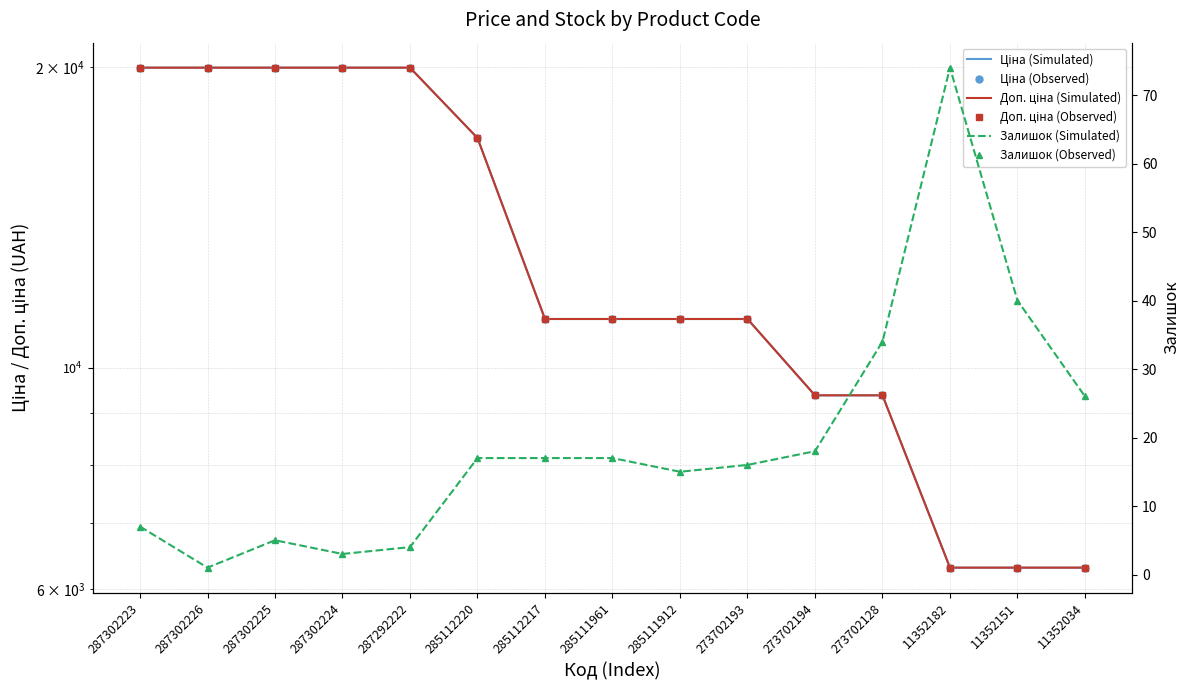

What are all the series names shown in the legend?

Ціна (Simulated), Ціна (Observed), Доп. ціна (Simulated), Доп. ціна (Observed), Залишок (Simulated), Залишок (Observed)